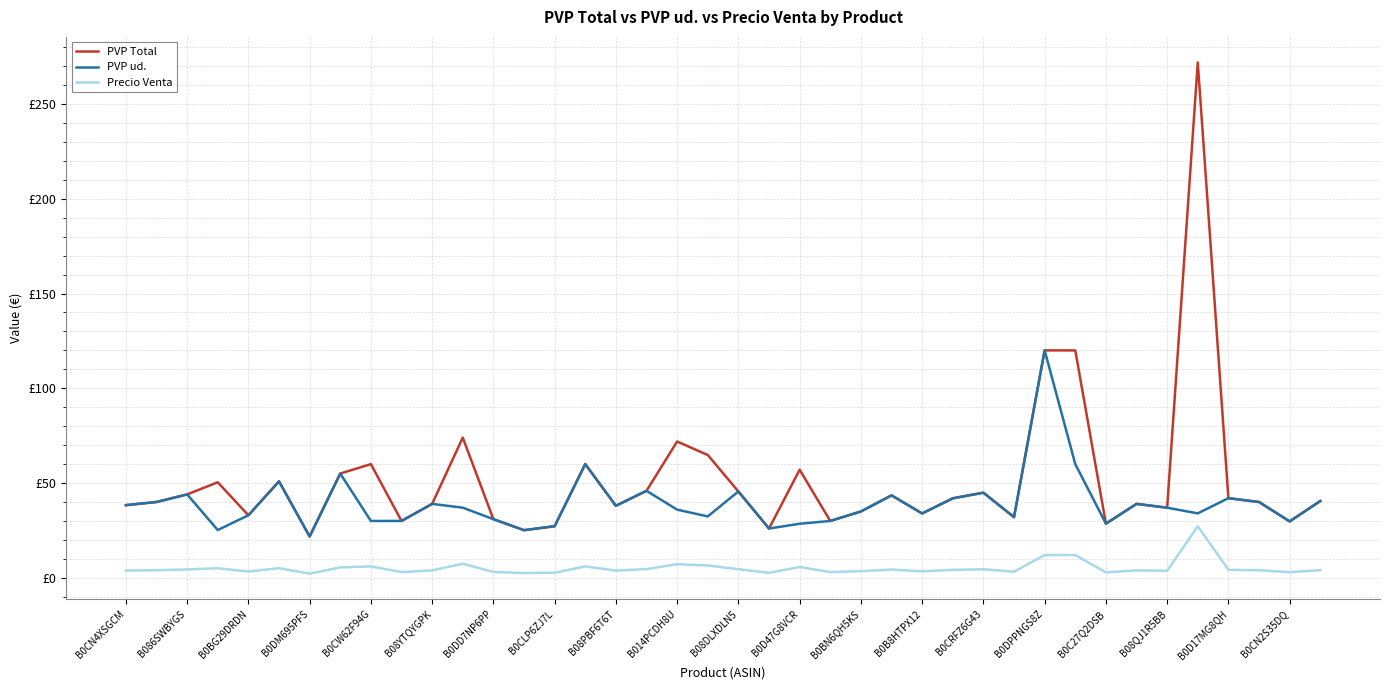

Reading left to right, what are all the values shown in this chart?

PVP Total: 38.3	40.0	44.0	50.4	33.0	50.9	21.8	55.0	60.0	30.0	39.0	74.0	30.9	25.1	27.2	60.0	38.0	45.9	71.9	64.8	45.5	26.0	57.0	30.0	35.0	43.5	34.0	41.9	44.9	32.0	120.0	120.0	28.6	39.0	37.0	271.9	42.0	40.0	29.8	40.5
PVP ud.: 38.3	40.0	44.0	25.2	33.0	50.9	21.8	55.0	30.0	30.0	39.0	37.0	30.9	25.1	27.2	60.0	38.0	45.9	36.0	32.4	45.5	26.0	28.5	30.0	35.0	43.5	34.0	41.9	44.9	32.0	120.0	60.0	28.6	39.0	37.0	34.0	42.0	40.0	29.8	40.5
Precio Venta: 3.8	4.0	4.4	5.0	3.3	5.1	2.2	5.5	6.0	3.0	3.9	7.4	3.1	2.5	2.7	6.0	3.8	4.6	7.2	6.5	4.5	2.6	5.7	3.0	3.5	4.3	3.4	4.2	4.5	3.2	12.0	12.0	2.9	3.9	3.7	27.2	4.2	4.0	3.0	4.0